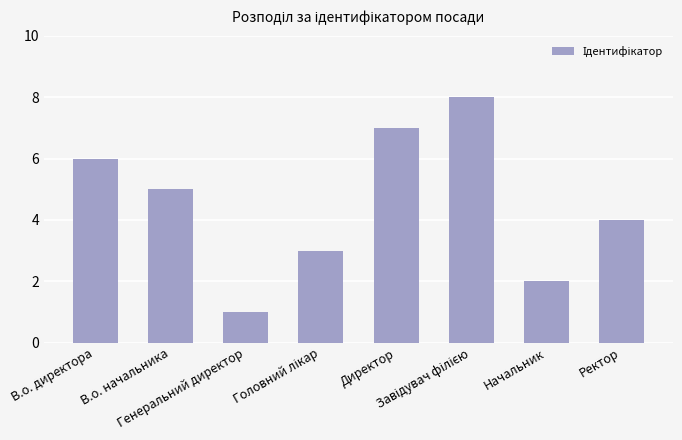

Is it true that the value at Начальник is 3?

False